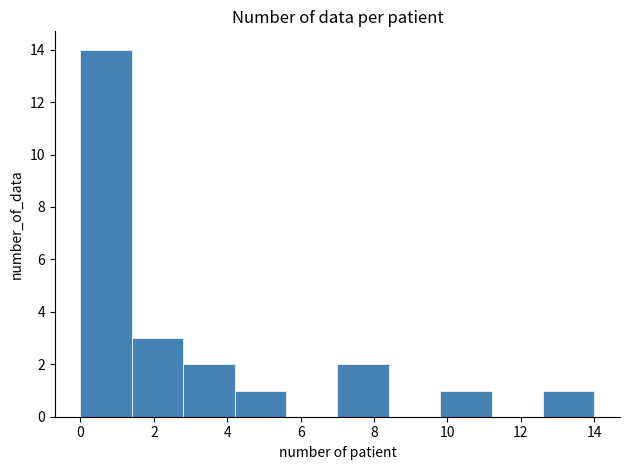

Reading left to right, list every bar in this chart as the range it spans on the x-axis followed by its height. The values are not printed on the chart, so give them approximately, as read against the axis.

0.0 to 1.4: 14
1.4 to 2.8: 3
2.8 to 4.2: 2
4.2 to 5.6: 1
5.6 to 7.0: 0
7.0 to 8.4: 2
8.4 to 9.8: 0
9.8 to 11.2: 1
11.2 to 12.6: 0
12.6 to 14.0: 1